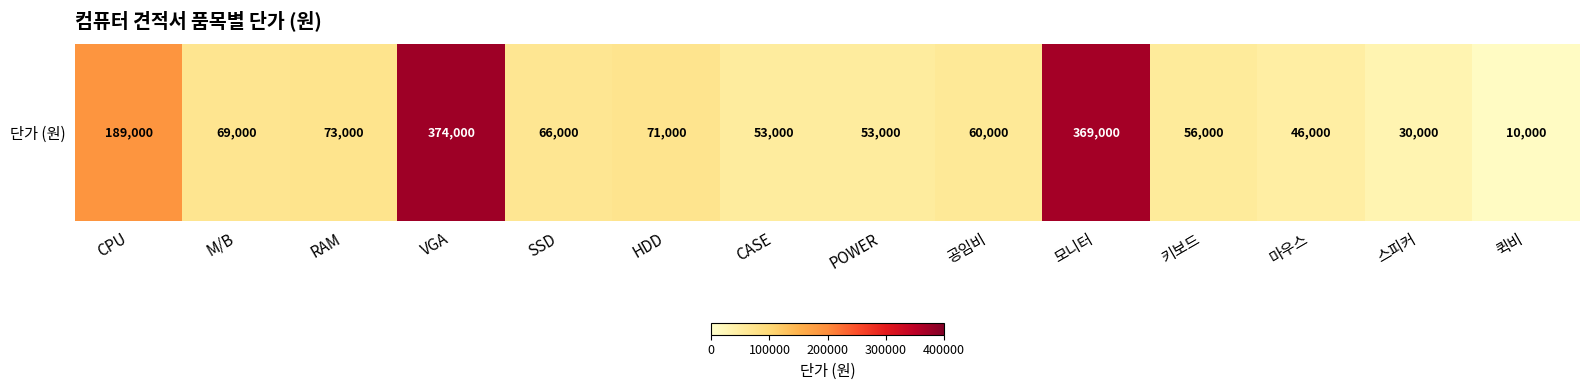

What is the sum of the values at CASE and RAM?

126000